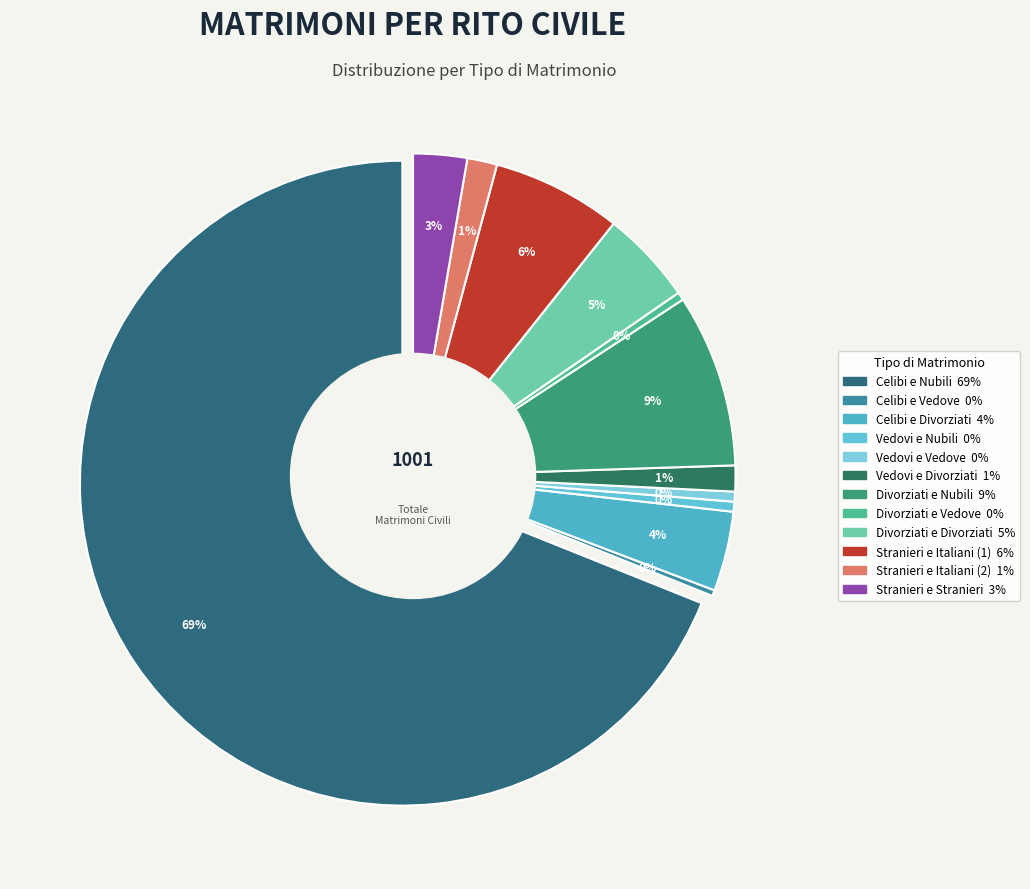

To the nearest percent, what is the difference between the largest and smallest slice percentages?

69%